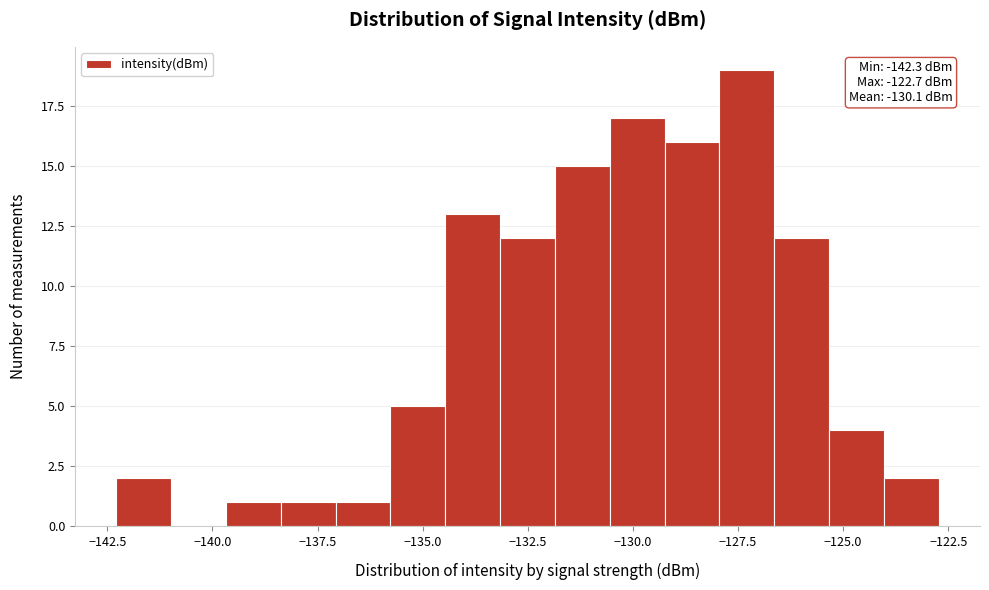

Around what value on the x-axis is the tallest bar? Give the approximate position of its centre, as read against the axis.

-127.5